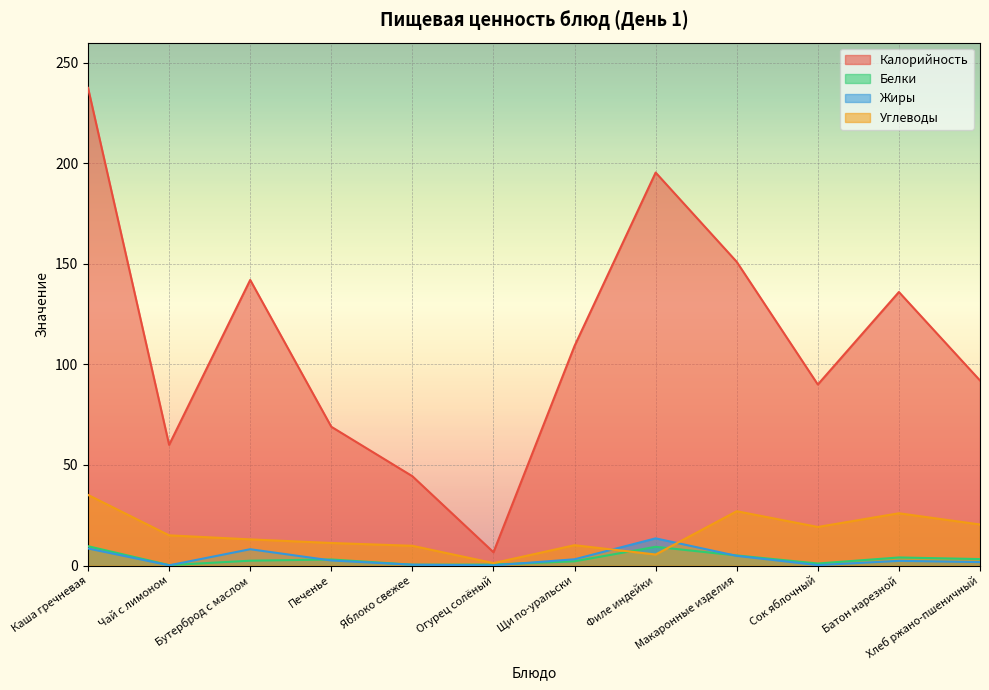

At which label is Калорийность closest to 122?

Щи по-уральски